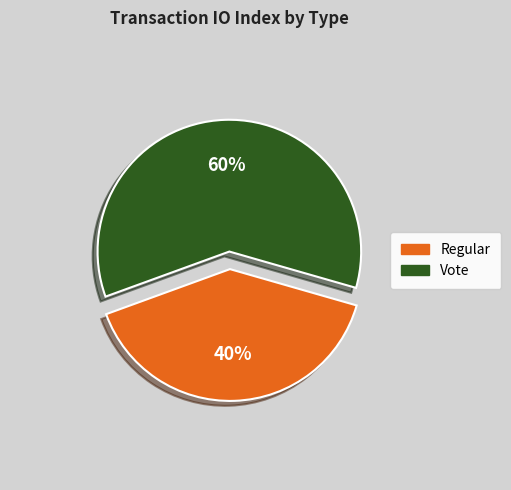

Does Vote represent more than half of the total?

Yes